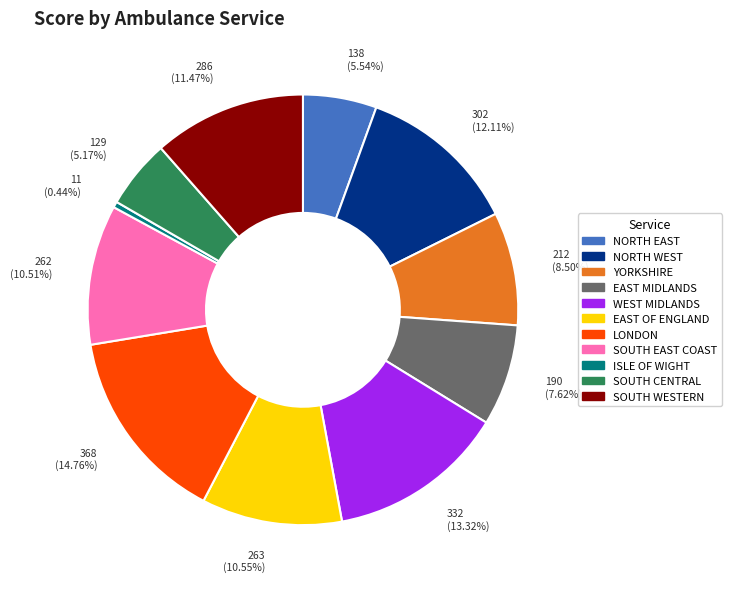

How many segments does this pie chart have?

11